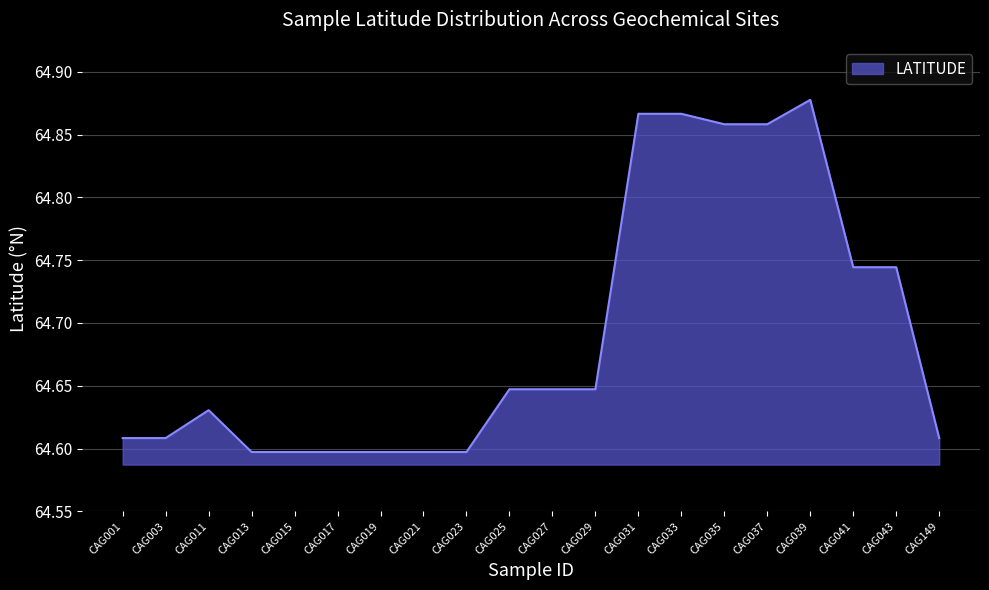

True or false: the data shows 64.6 at CAG027.

True